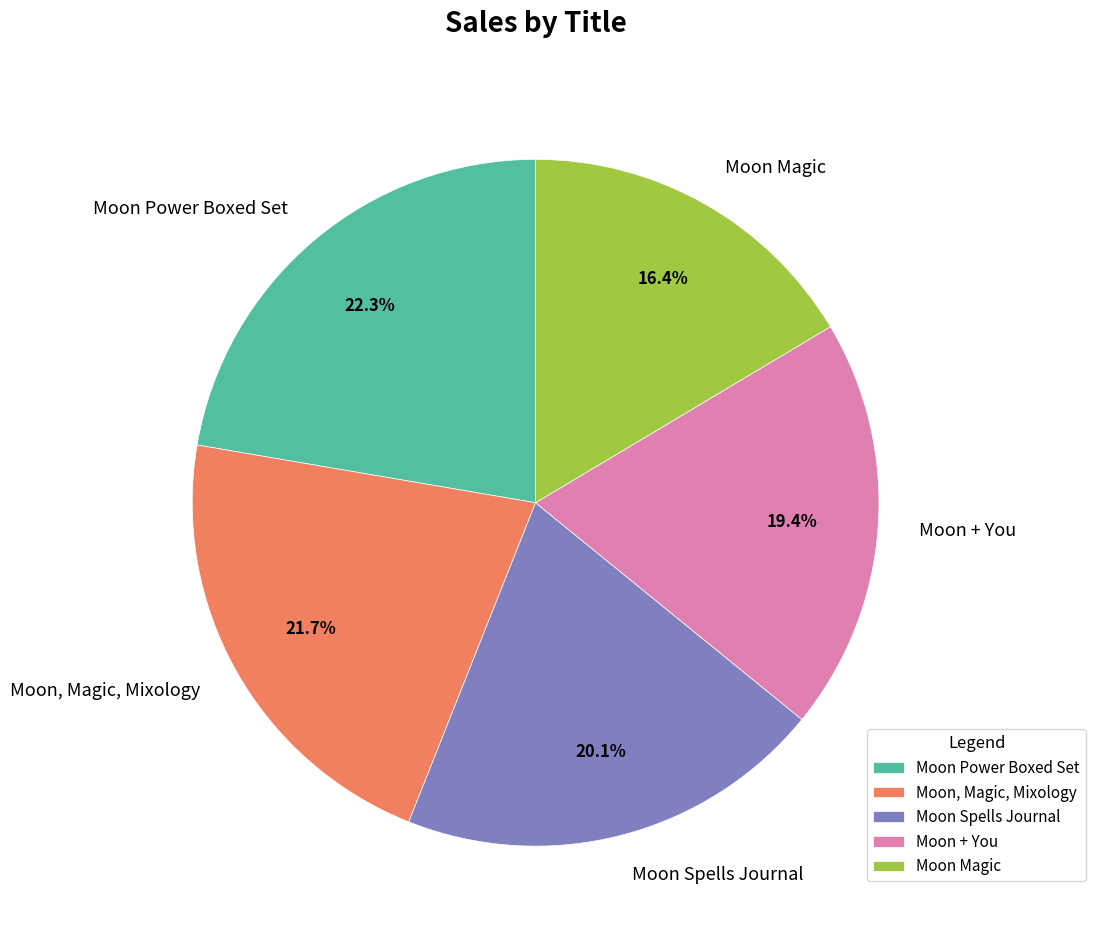

To the nearest percent, what portion does Moon Power Boxed Set represent?

22%